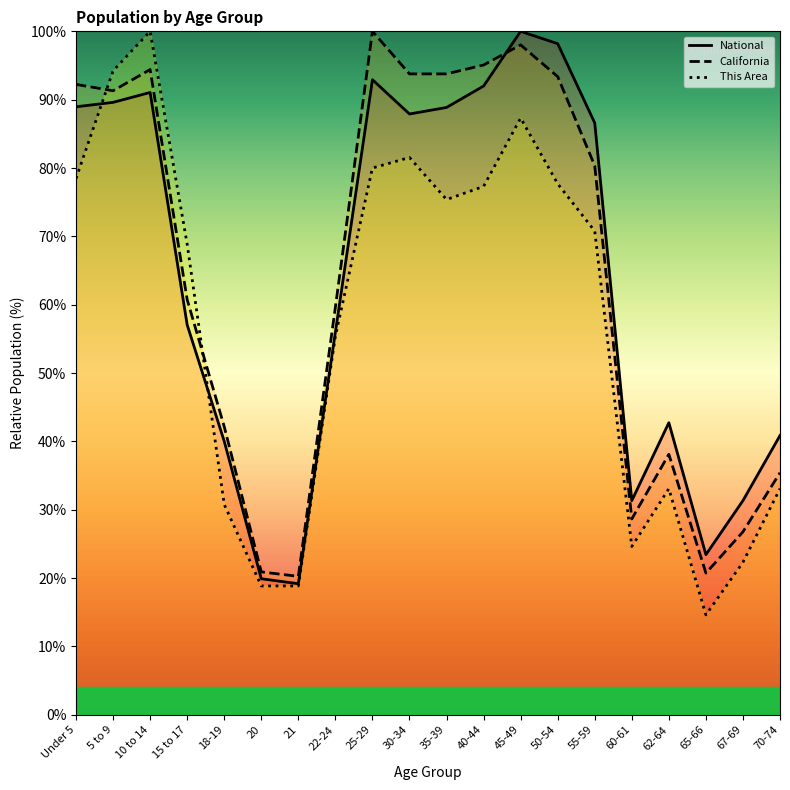

In This Area, how many points are lower than both neighbors (excluding endpoints)?

3